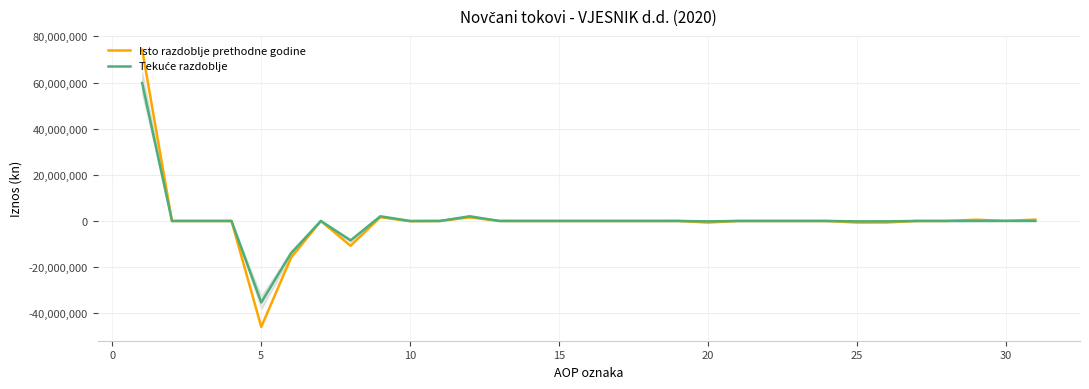

What is the minimum value shown in the chart?

-45895046